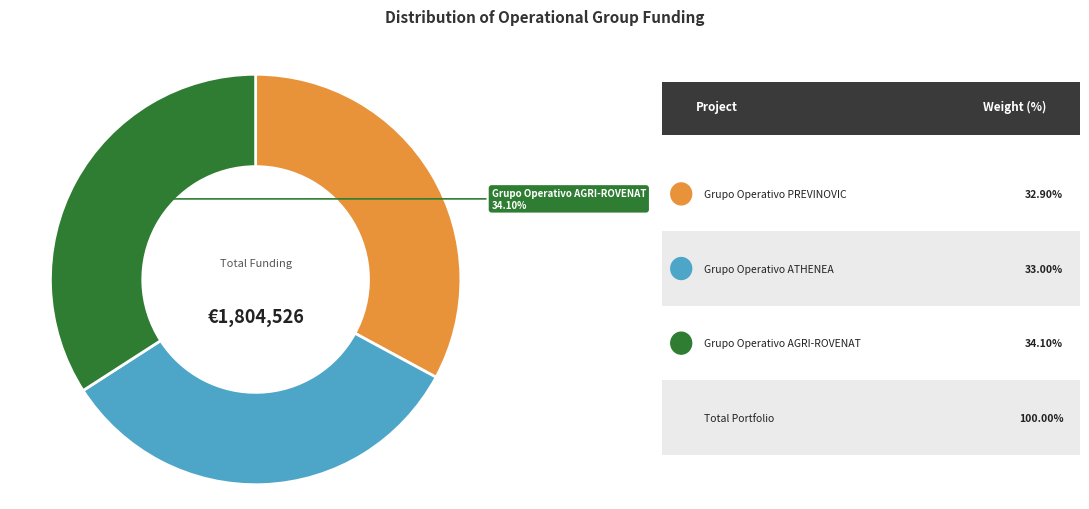

Is there a majority slice in this chart?

No